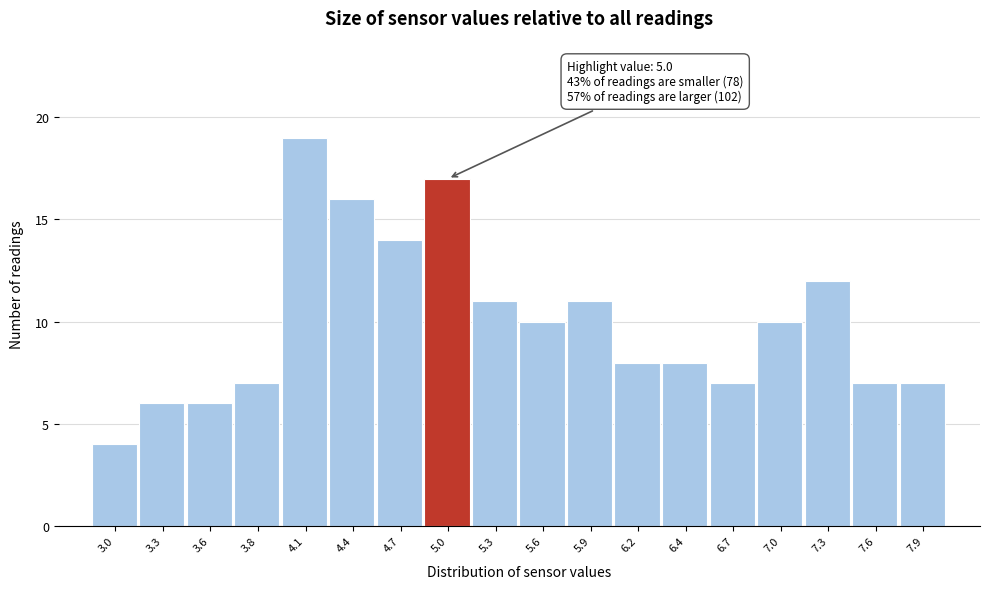

Which range on the x-axis has the tallest bar?

4.00 to 4.30